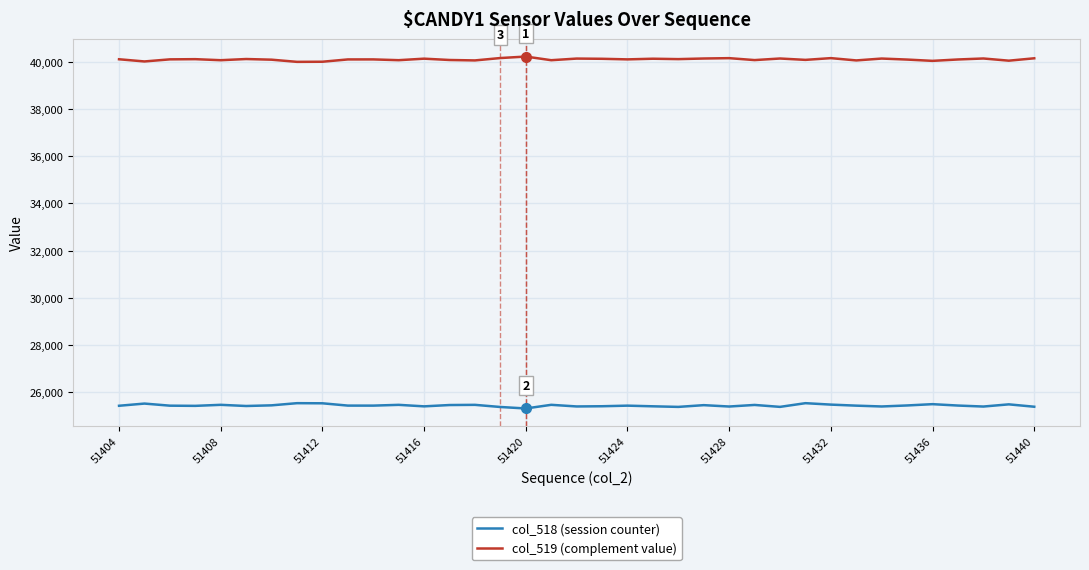

True or false: col_519 (complement value) and col_518 (session counter) cross at least once.

False